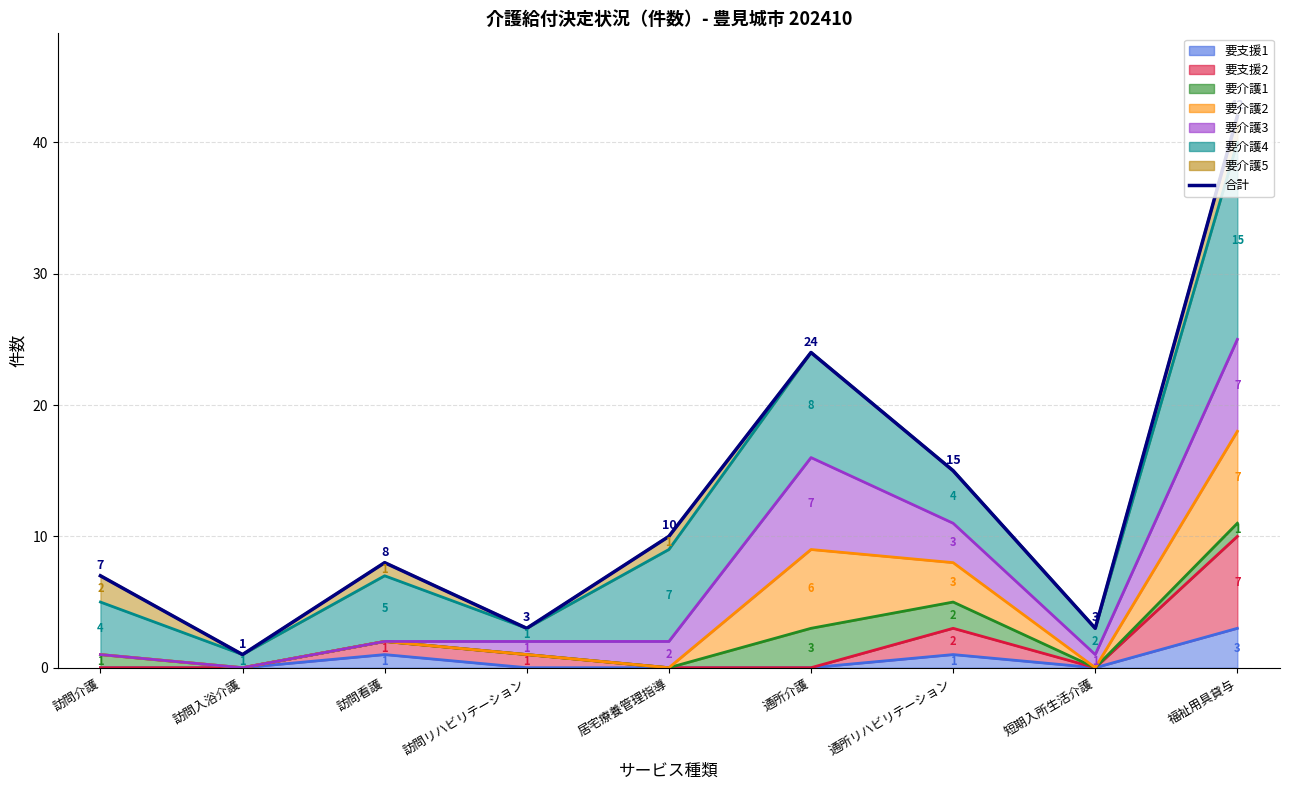

Reading left to right, extract all data points from this chart.

7	1	8	3	10	24	15	3	42